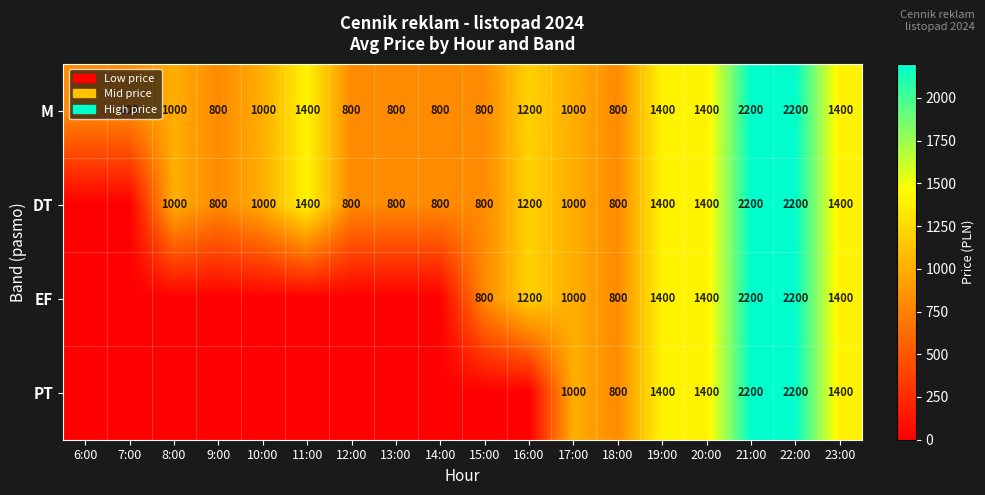

The EF series shows 1400 at 19:00. True or false?

True